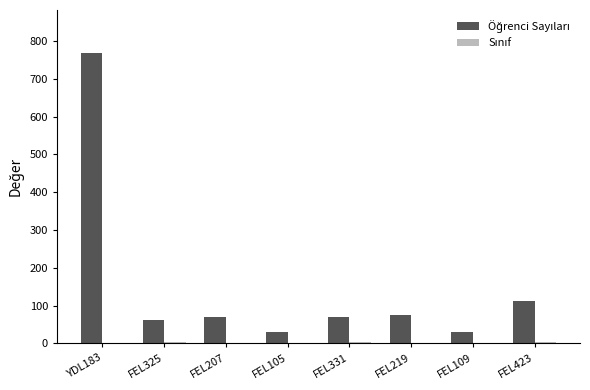

What is the maximum value shown in the chart?

767